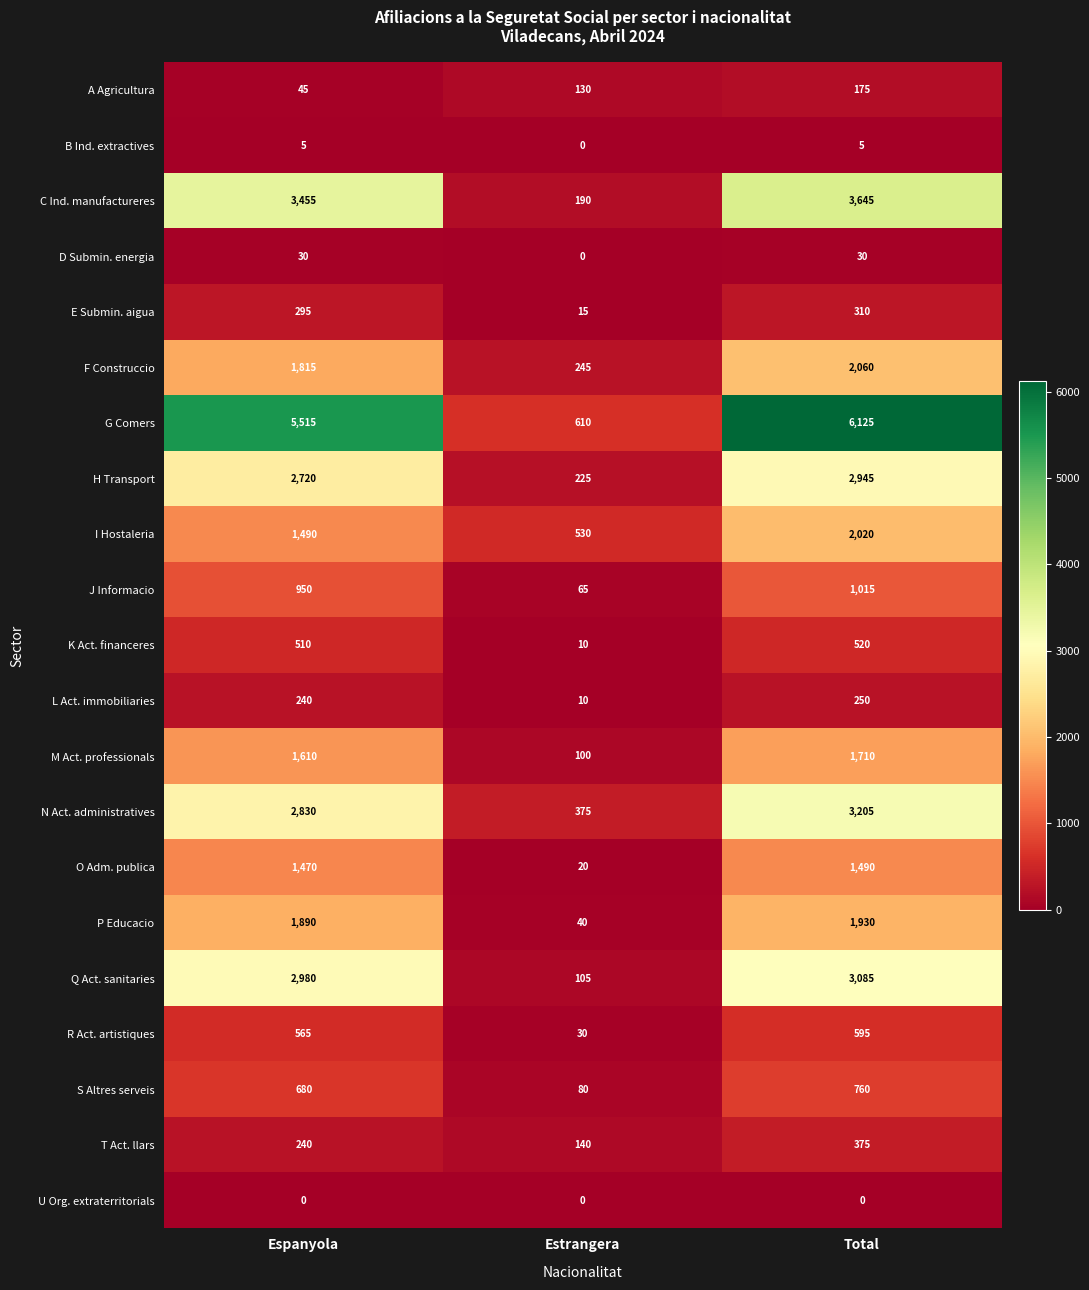

What is the spread (max minus min) of values at Estrangera?

610